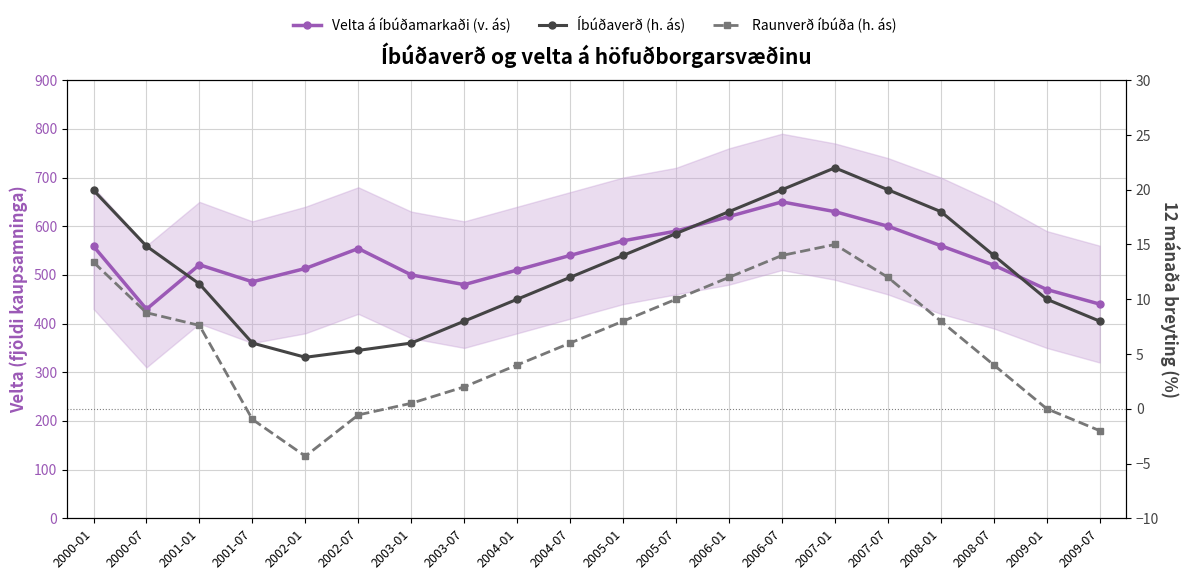

What is the difference between the Velta á íbúðamarkaði (v. ás) values at 2005-07 and 2002-01?

76.8